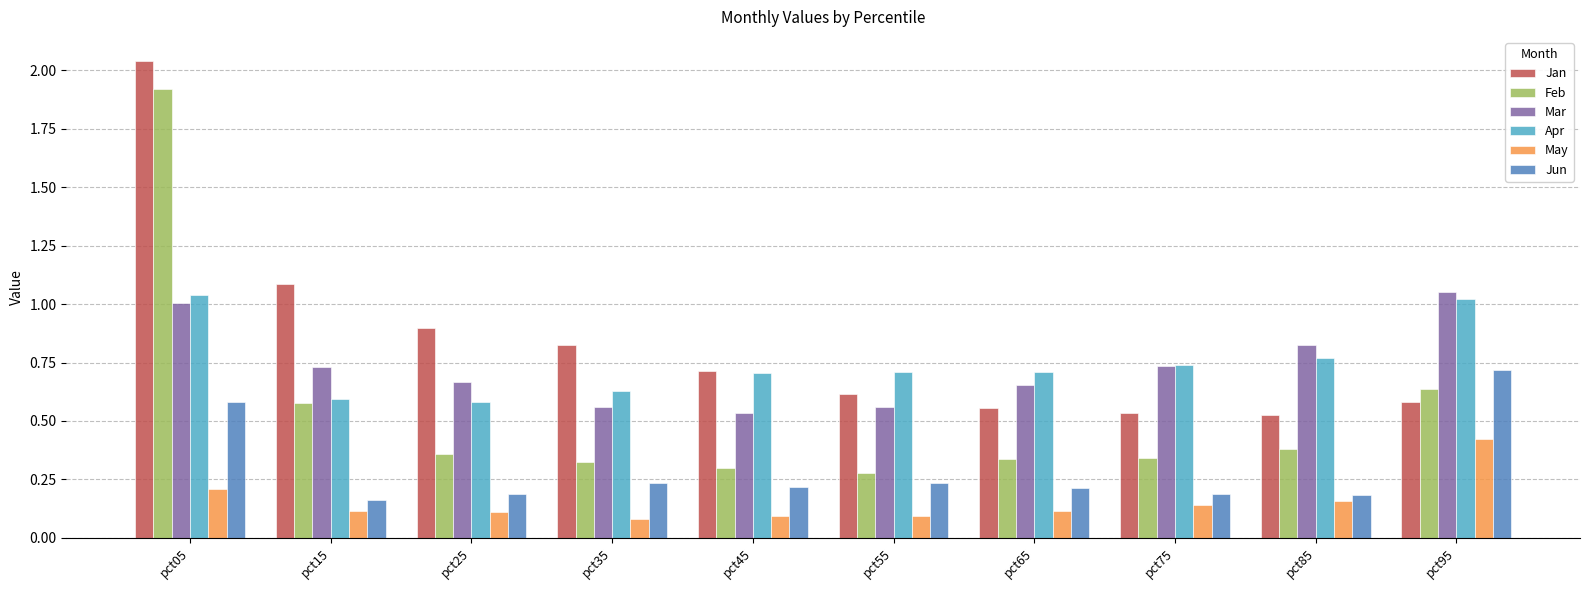

Count the Jun values in the range 0 to 1.

10